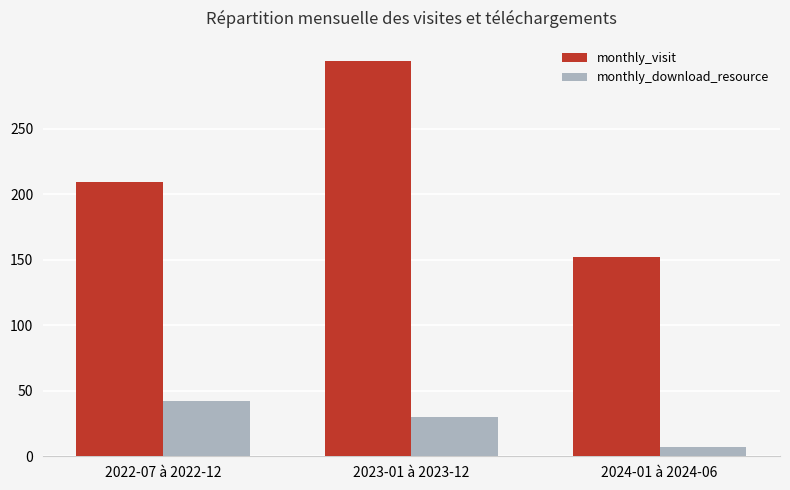

Reading left to right, transcribe all the data shown in this chart.

monthly_visit: 209	302	152
monthly_download_resource: 42	30	7